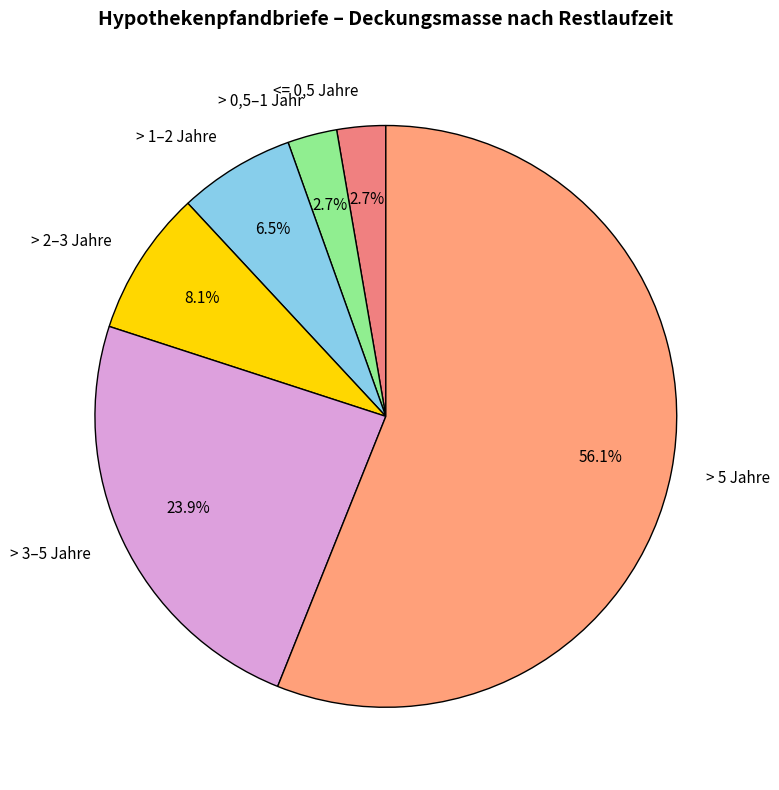

What is the majority slice?

> 5 Jahre